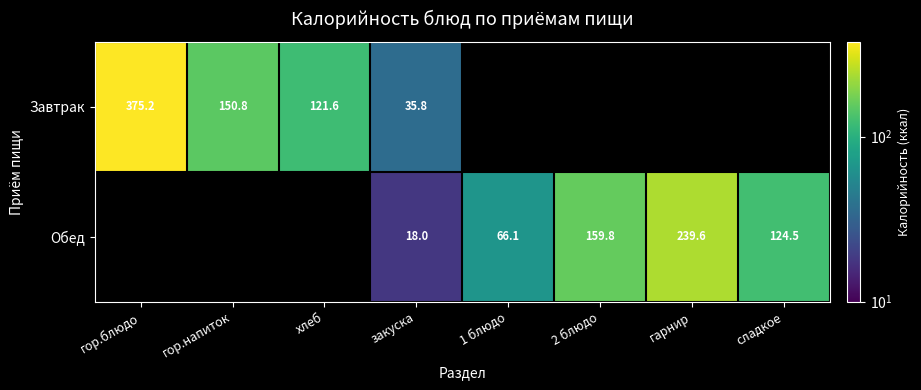

Is it true that Завтрак equals 121.6 at хлеб?

True